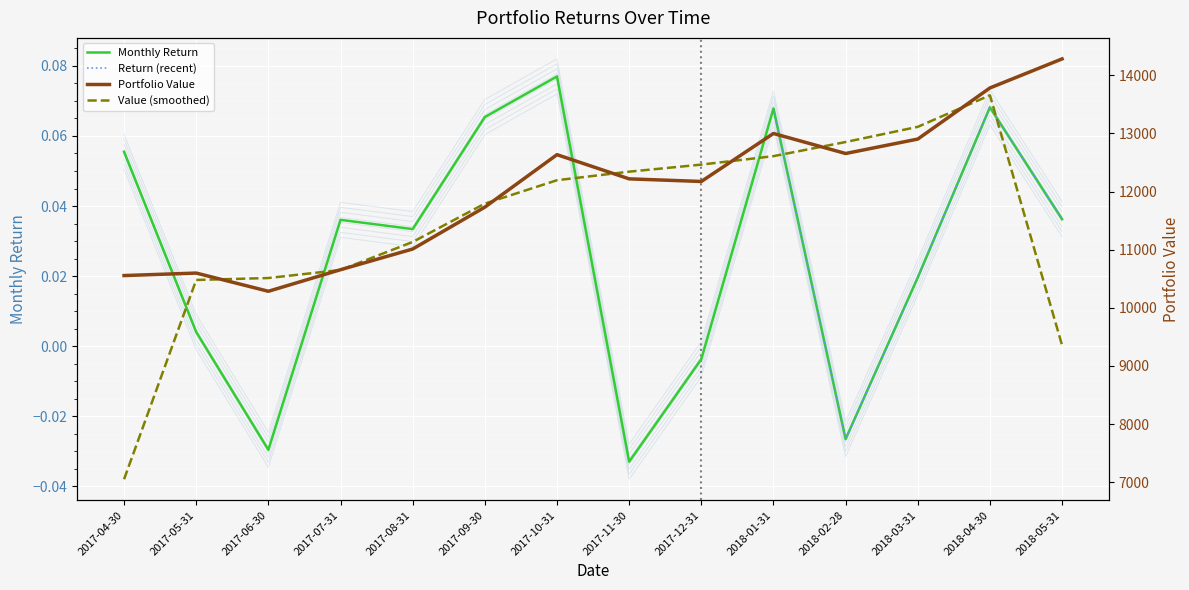

Which category has the lowest value in the Monthly Return series?

2017-11-30